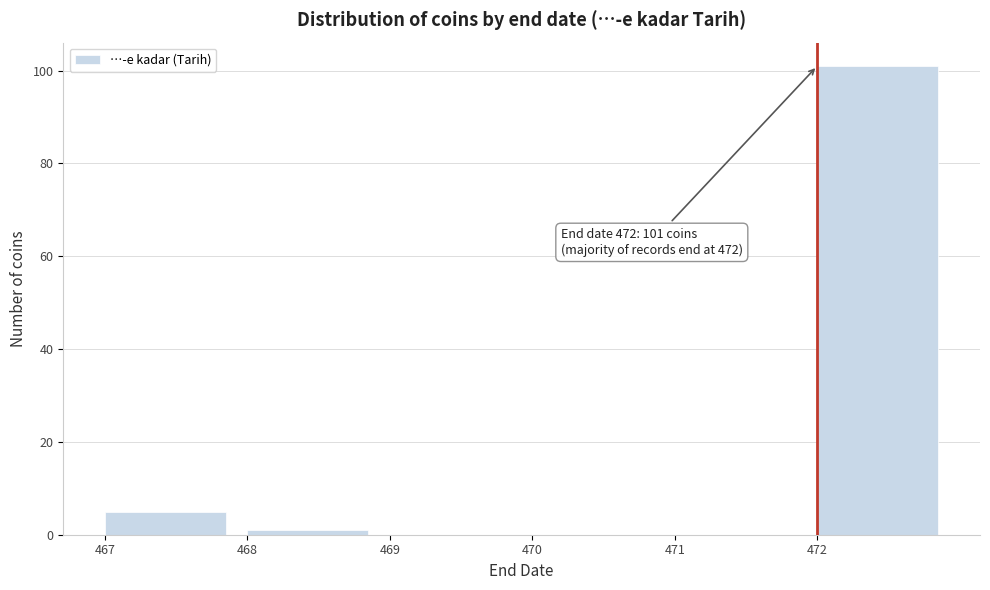

Which range on the x-axis has the tallest bar?

472 to 473